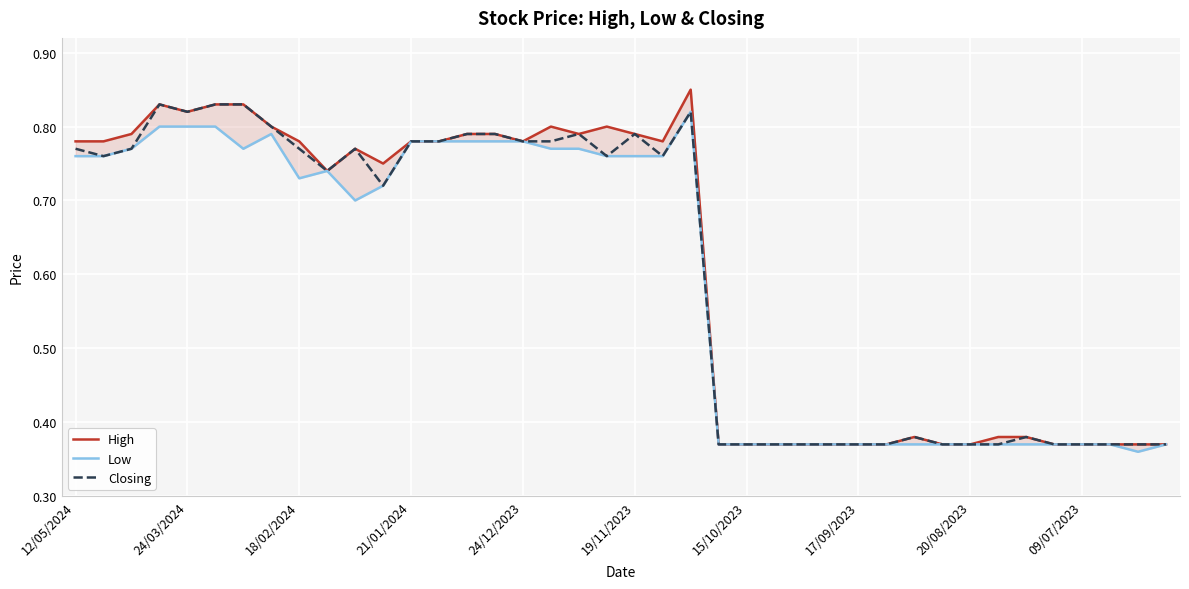

Is it true that High equals 1.3 at 12/05/2024?

False